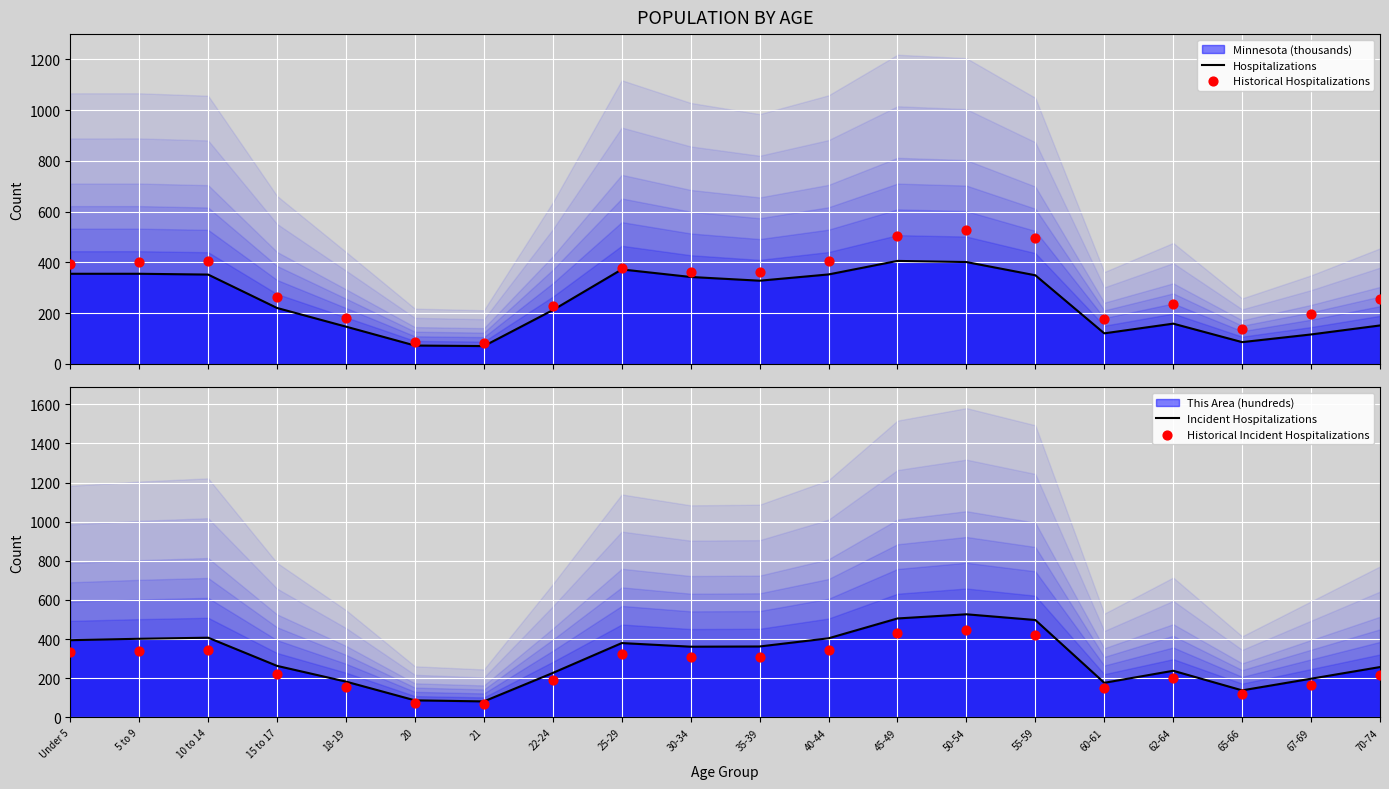

At which category is the sum across all series the highest?

50-54